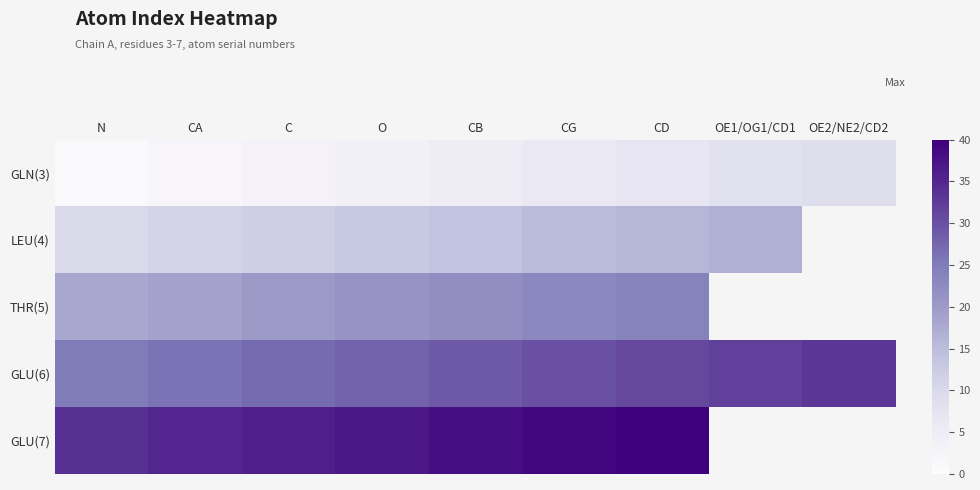

What is the total value across all series at CA?

93.0